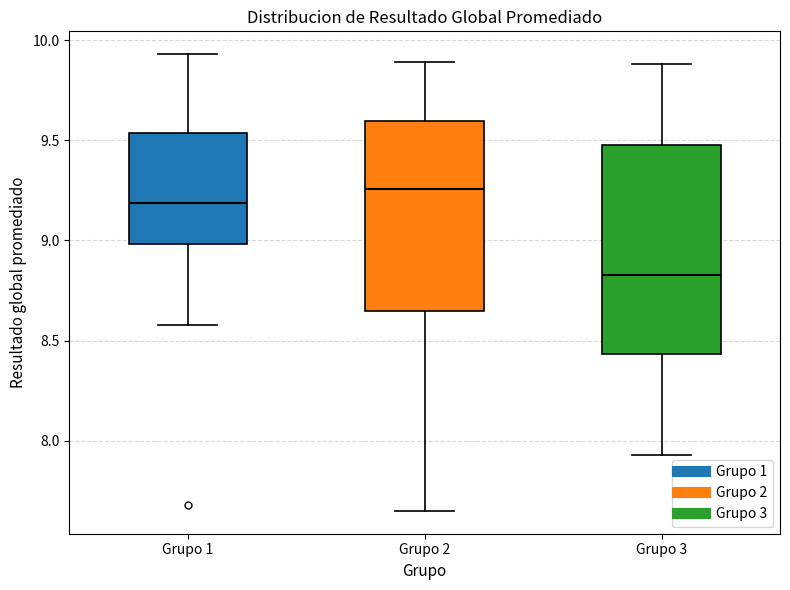

Which box's median line is the lowest?

Grupo 3